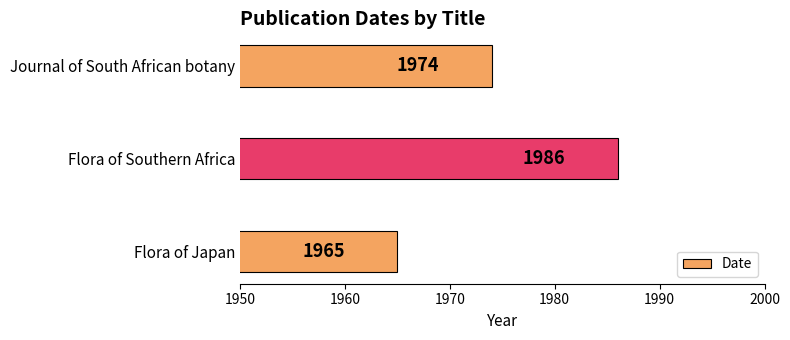

Rank the categories by value from highest to lowest.

Flora of Southern Africa, Journal of South African botany, Flora of Japan